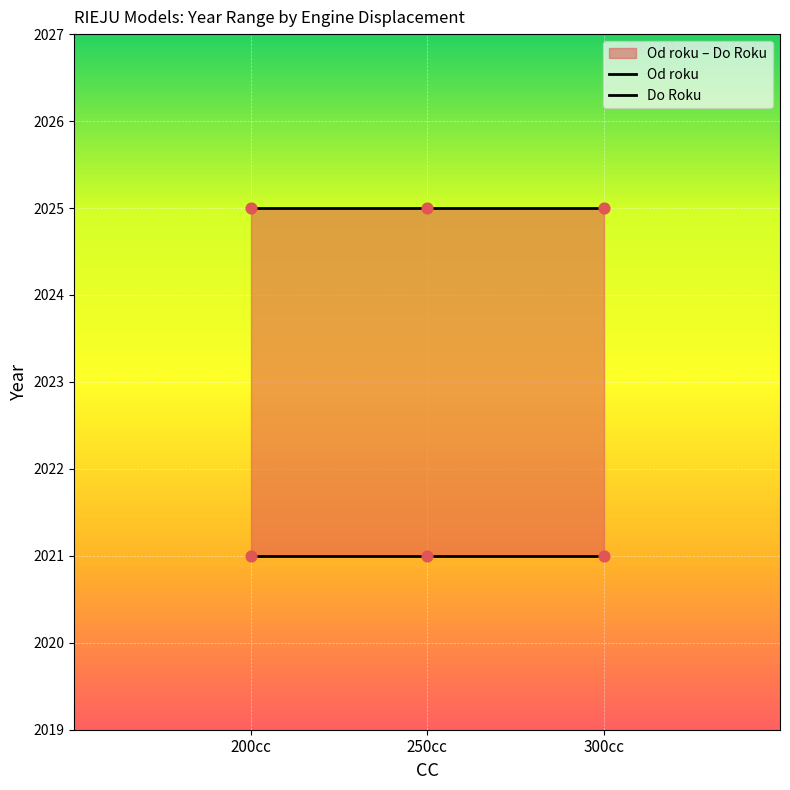

Which series has the largest Y range (max minus min)?

Od roku